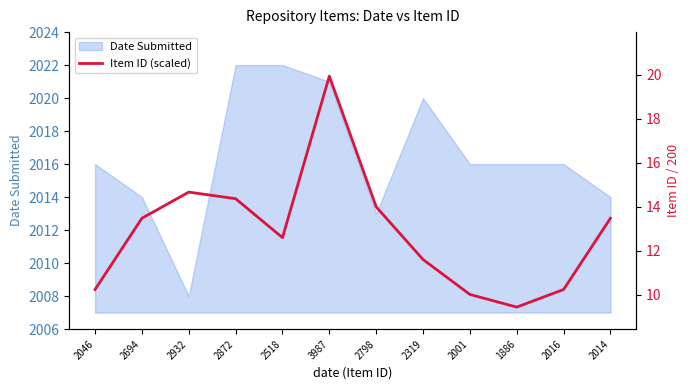

What position from the right is 2001?

4